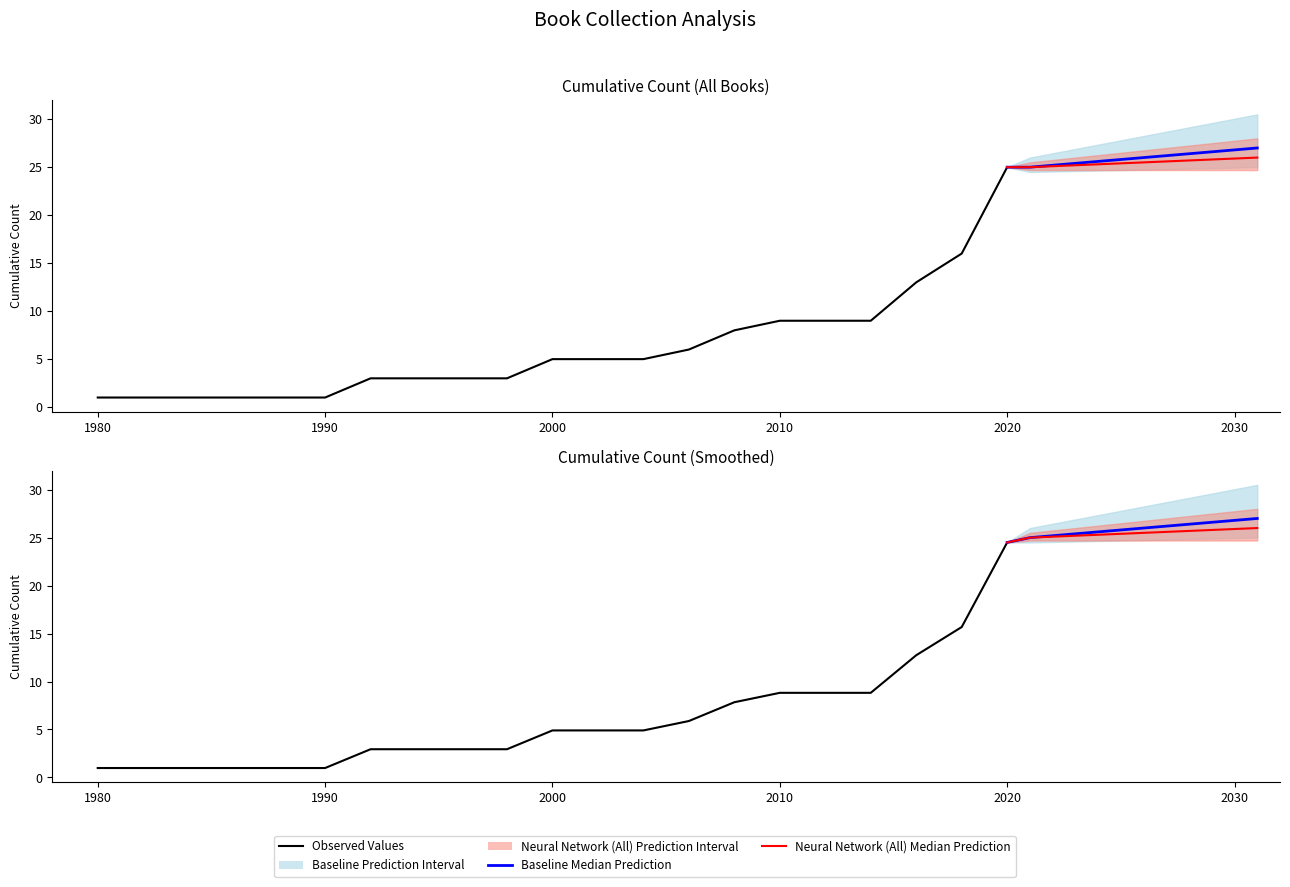

Does the chart display data point markers on the line(s)?

No